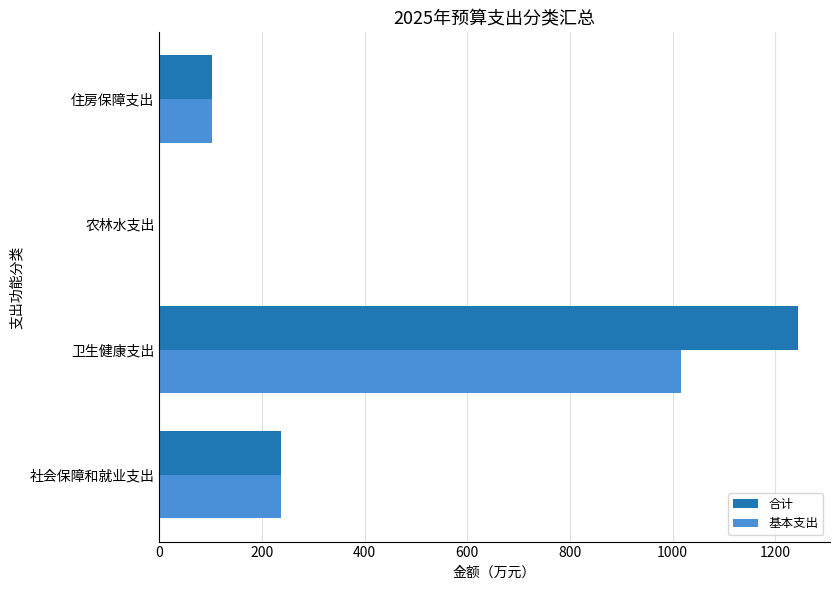

What is the sum of all 基本支出 values?

1356.7